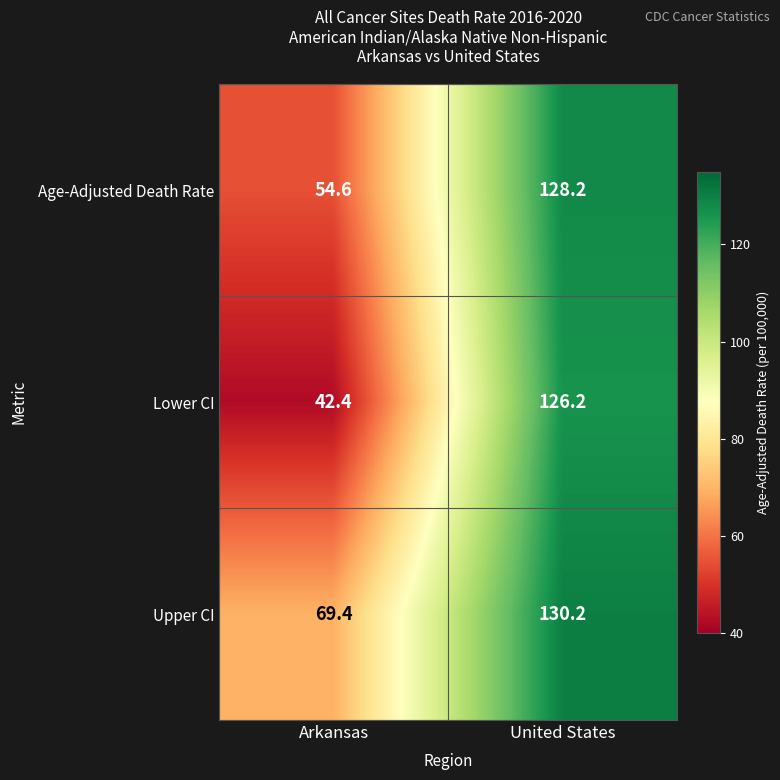

At United States, list the series in order from largest to smallest.

Upper CI, Age-Adjusted Death Rate, Lower CI